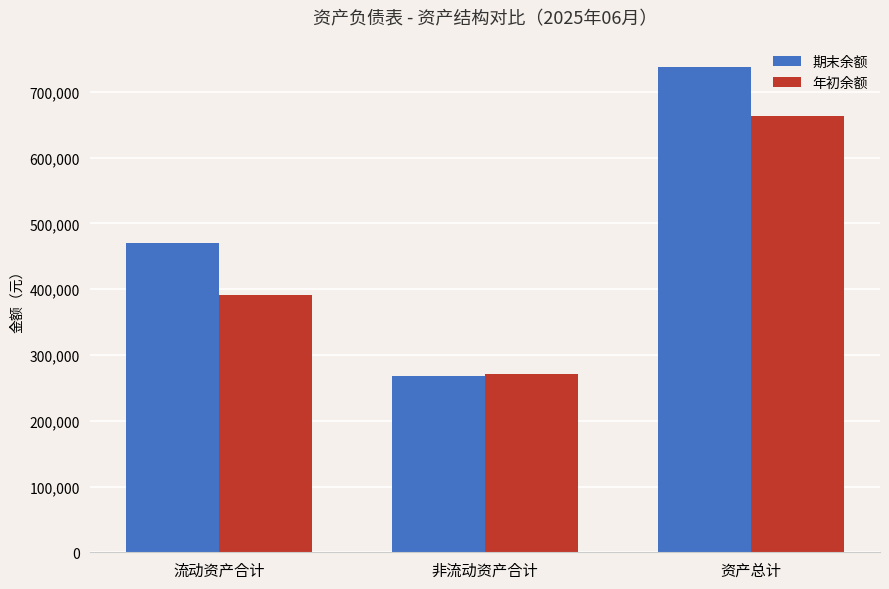

Which series has the widest spread of values?

期末余额